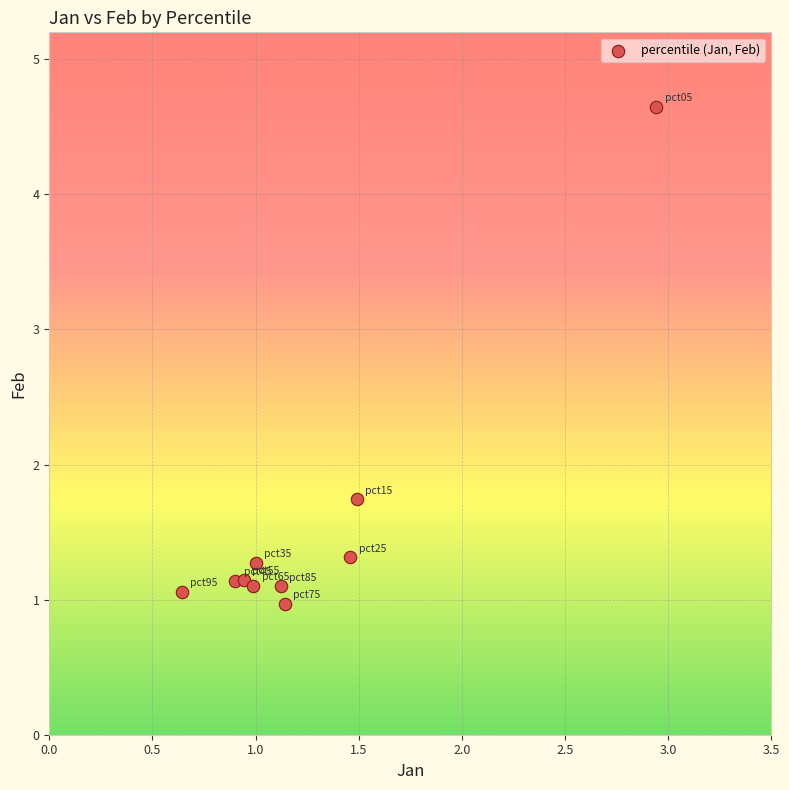

What Y value in the scatter plot is closest to 2?

1.7